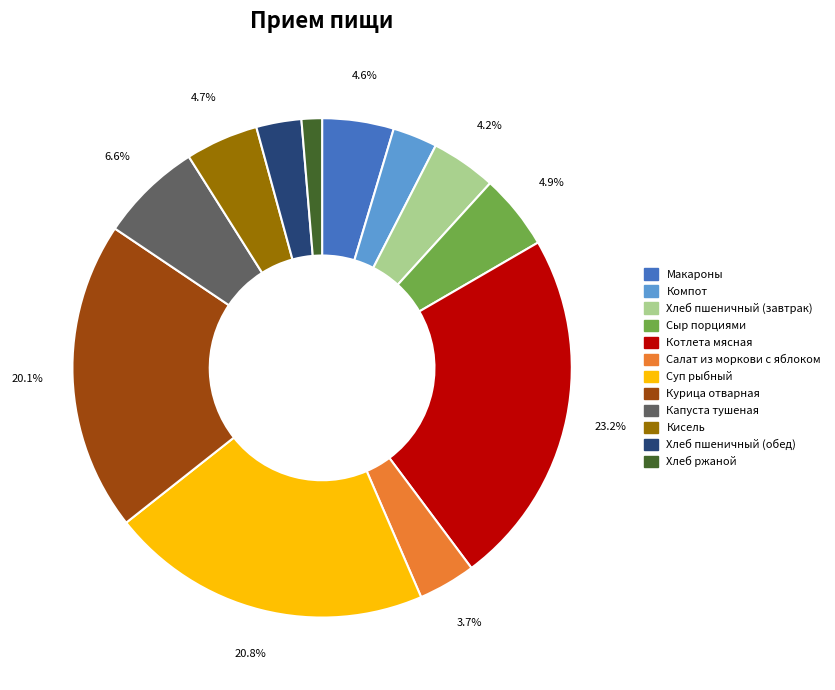

Count the number of slices in the pie.

12